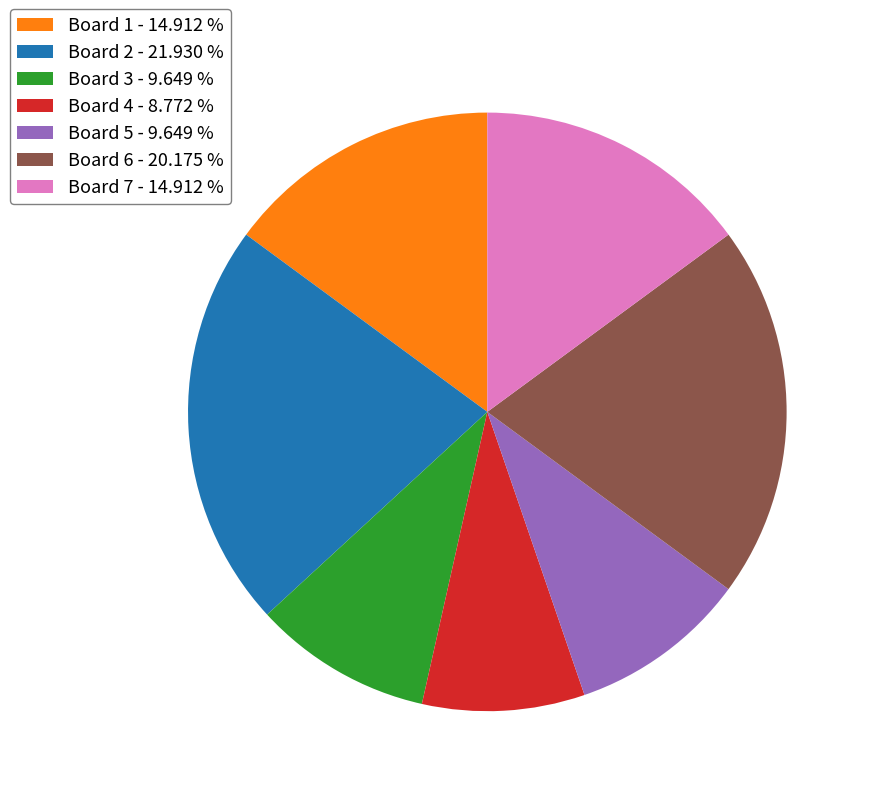

Which has a higher value, Board 7 - 14.912 % or Board 2 - 21.930 %?

Board 2 - 21.930 %